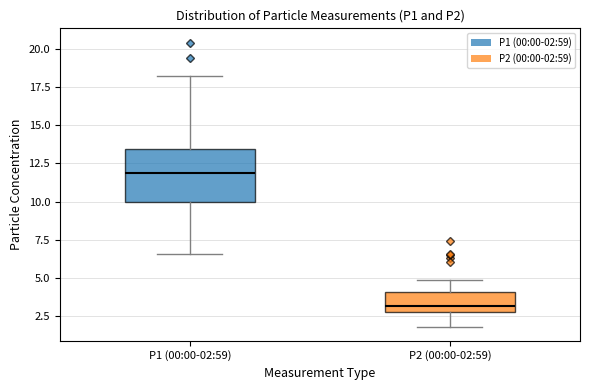

Reading left to right, transcribe this box plot: for each box, give where its median line is, the range the box spans, and where its two whiskers end, as read against the y-axis. The values are not printed on the chart, so give them approximately, as read against the axis.

P1 (00:00-02:59): median 12.0, box 10.0 to 13.5, whiskers 6.5 to 18.0
P2 (00:00-02:59): median 3.0 (just above the box's lower edge), box 3.0 to 4.0, whiskers 2.0 to 5.0